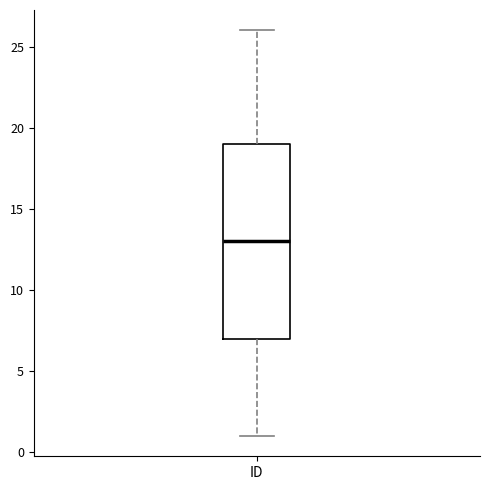

Transcribe this box plot: give where the median line is, the range the box spans, and where the two whiskers end, as read against the y-axis. The values are not printed on the chart, so give them approximately, as read against the axis.

median 13, box 7 to 19, whiskers 1 to 26